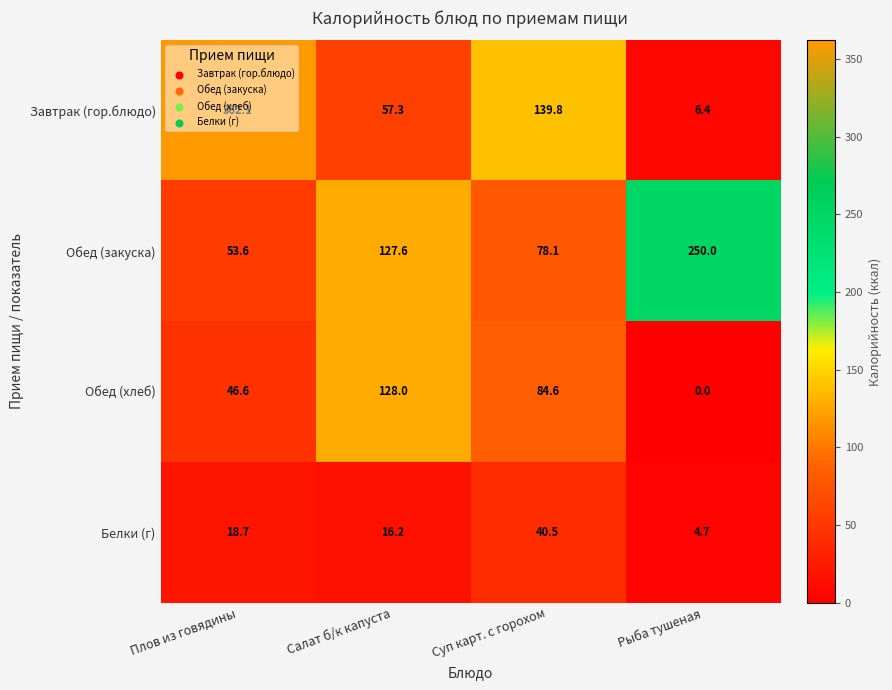

True or false: Завтрак (гор.блюдо) has a value of 200.6 at Суп карт. с горохом.

False